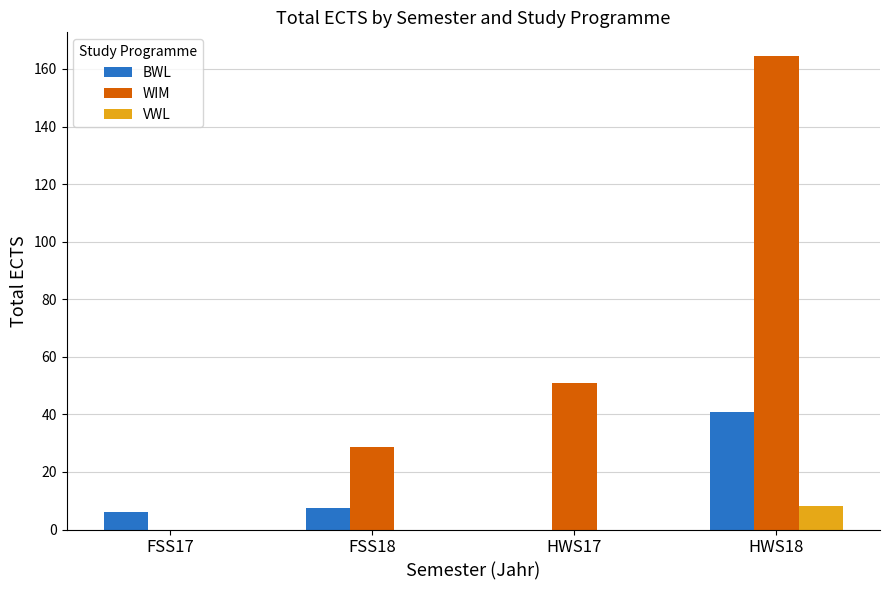

The BWL series shows 26.7 at HWS17. True or false?

False